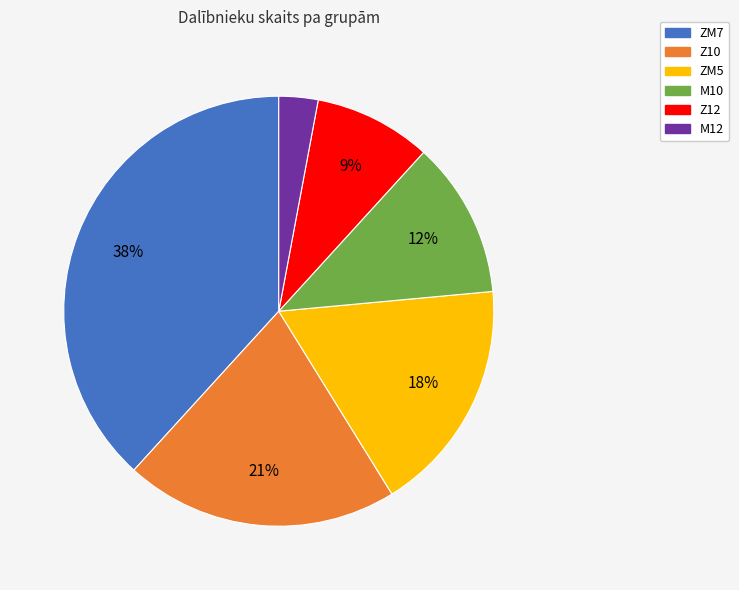

Count the number of slices in the pie.

6